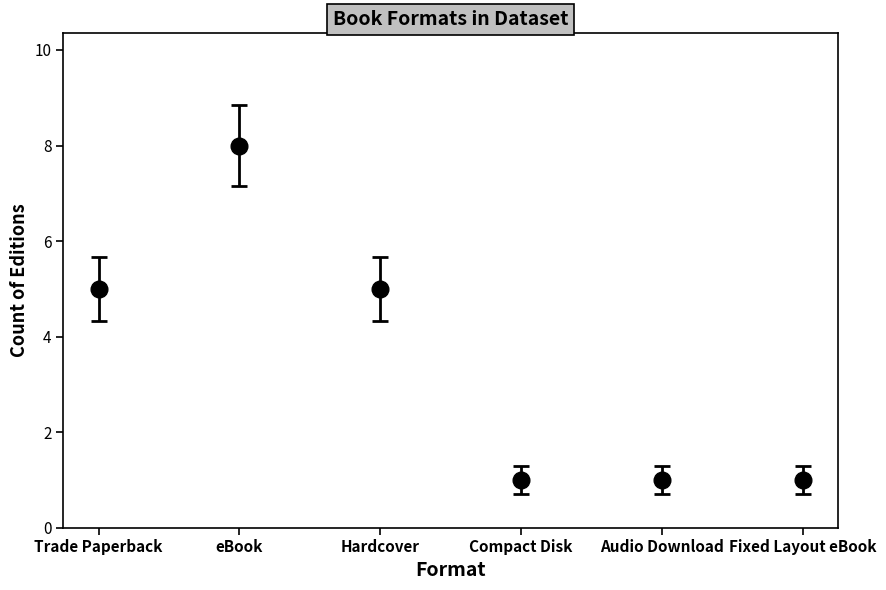

Reading left to right, transcribe all the data shown in this chart.

5	8	5	1	1	1